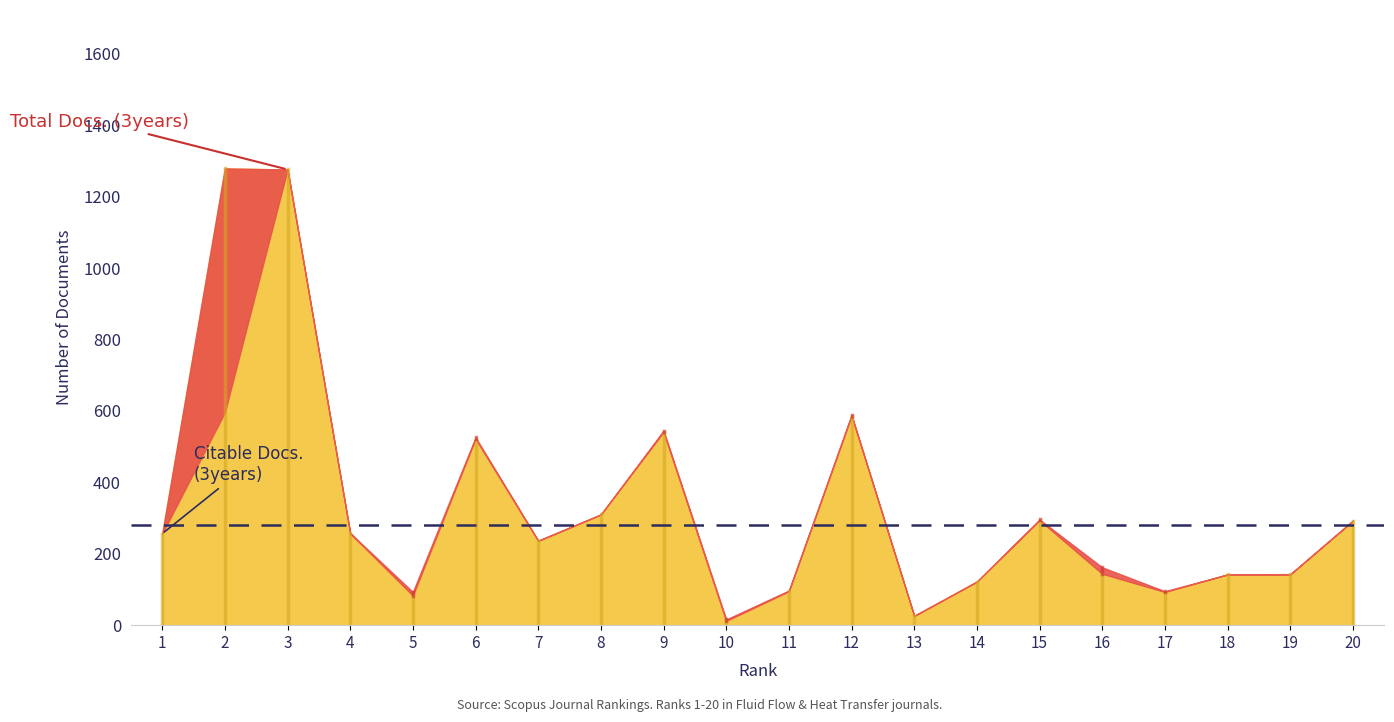

Does the chart display data point markers on the line(s)?

No